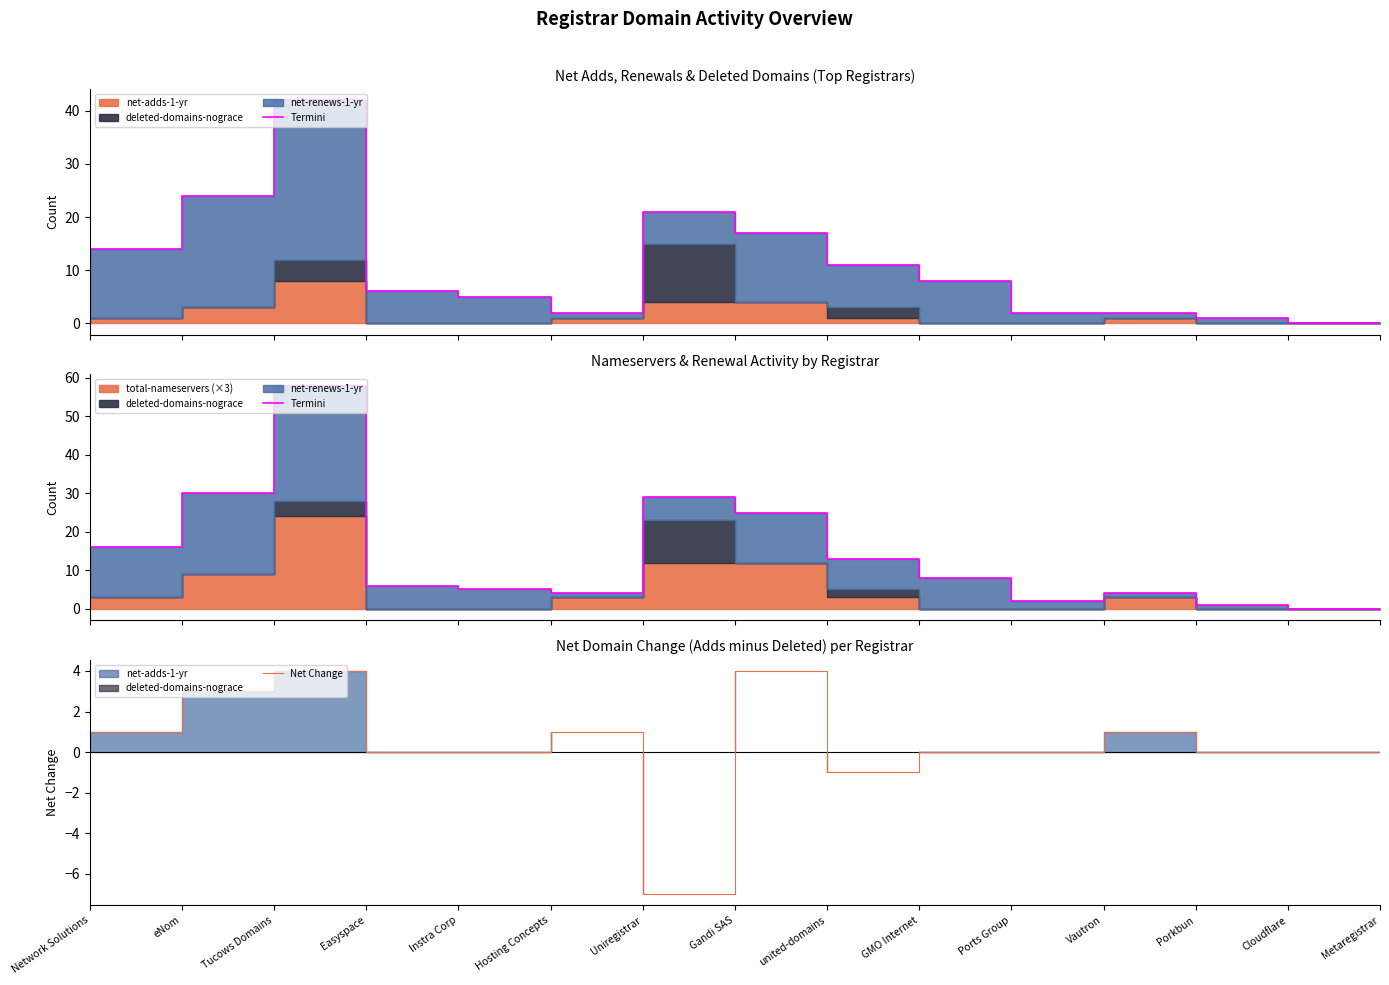

Where is the first local minimum for Net Change?

Uniregistrar